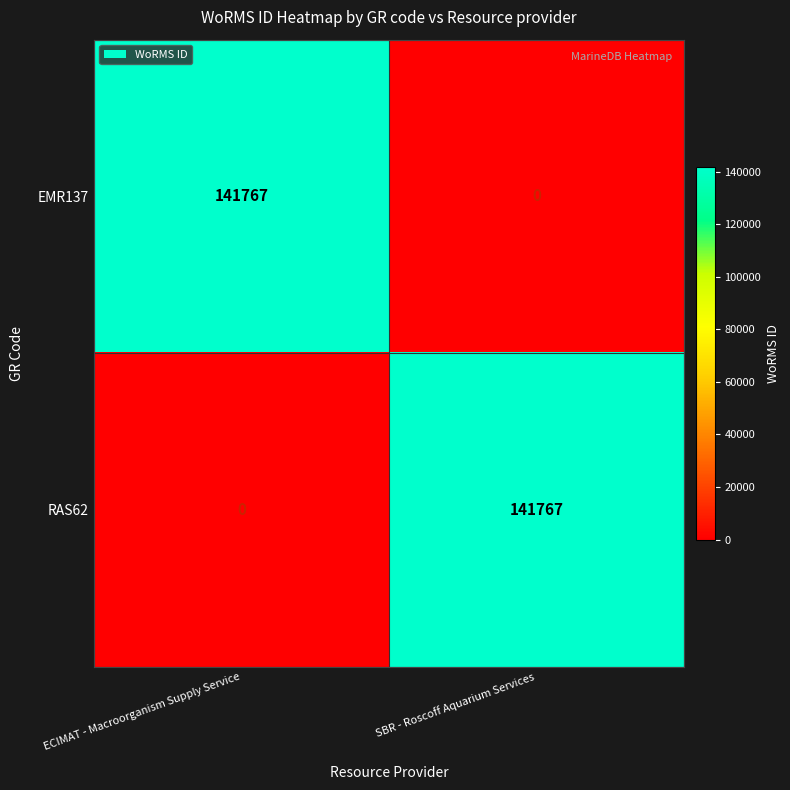

What is the total value across all series at SBR - Roscoff Aquarium Services?

141767